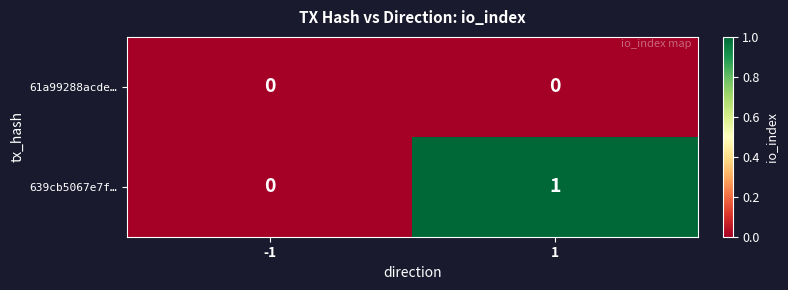

Reading right to left, what are all the values shown in this chart?

61a99288acde…: 1=0	-1=0
639cb5067e7f…: 1=1	-1=0